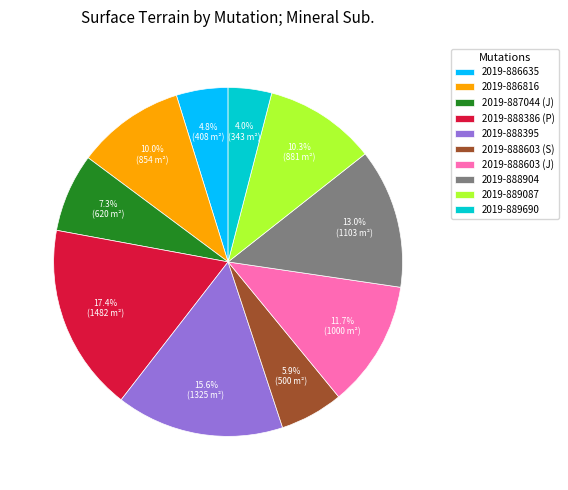

To the nearest percent, what is the combined percentage of 2019-887044 (J) and 2019-888386 (P)?

25%